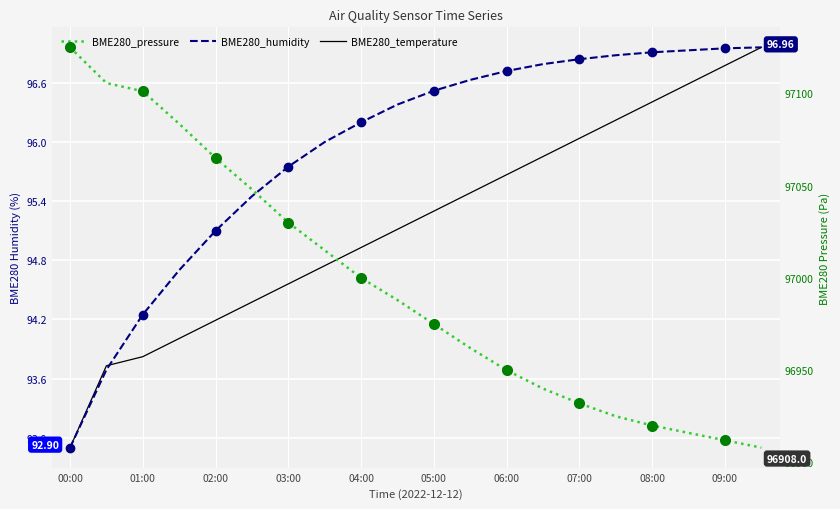

Which category has the lowest value in the BME280_temperature series?

00:00